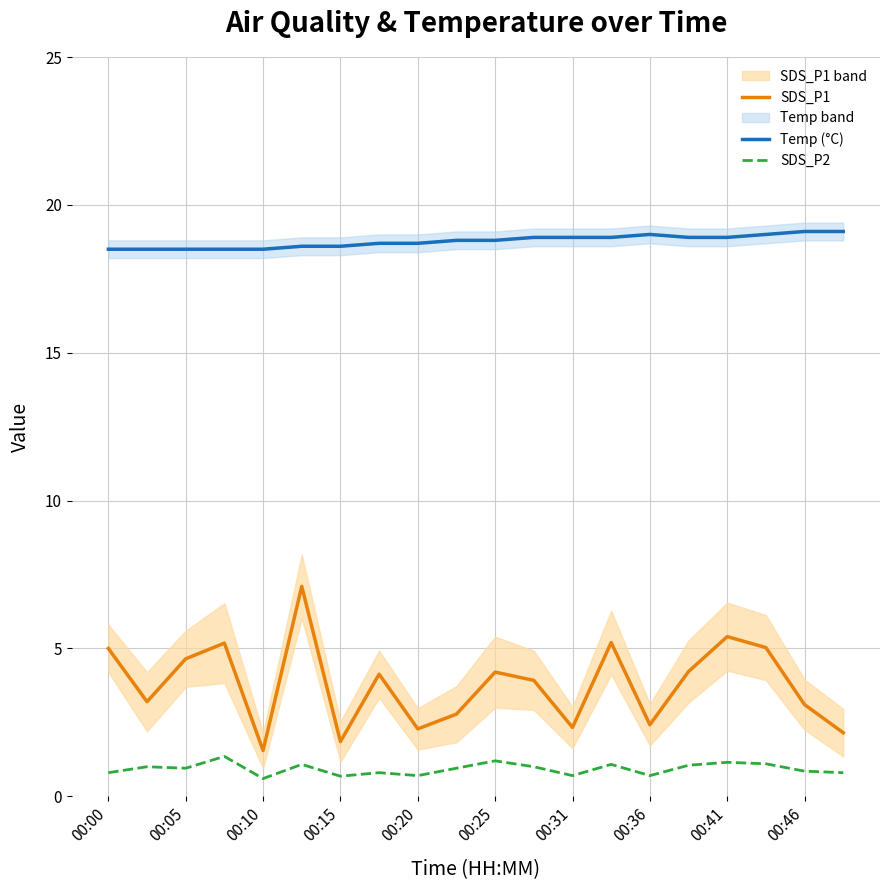

What is the highest value of the Temp (°C) series?

19.1